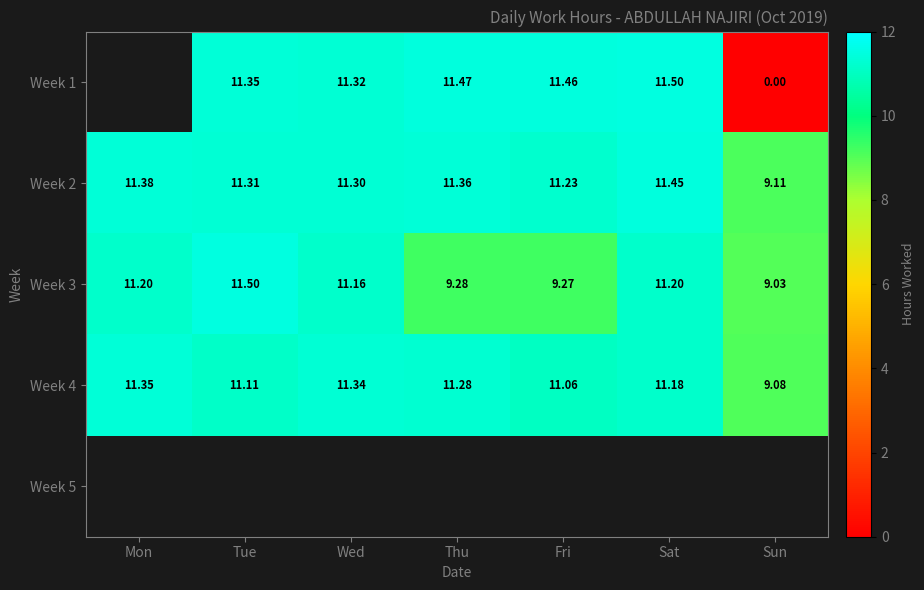

The value of Week 3 at Fri is 5.3. True or false?

False